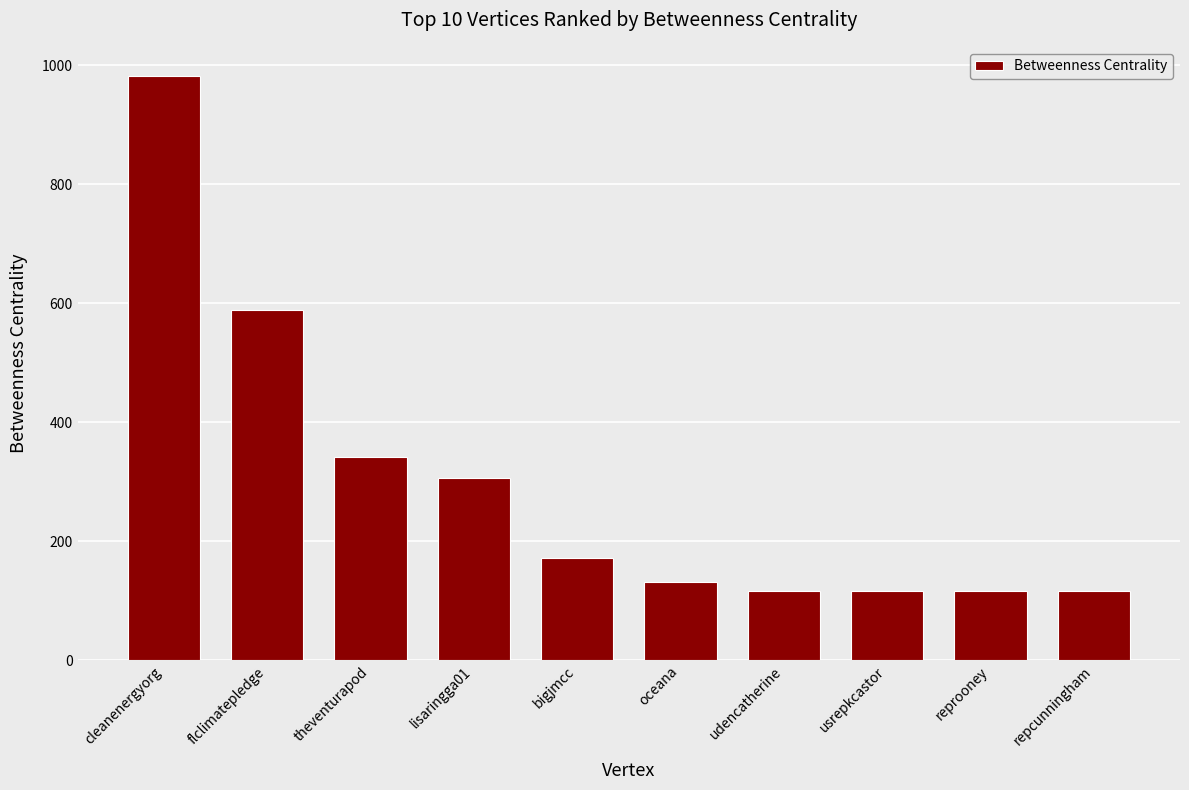

Approximately how many times larger is the value at usrepkcastor compared to bigjmcc?

0.7